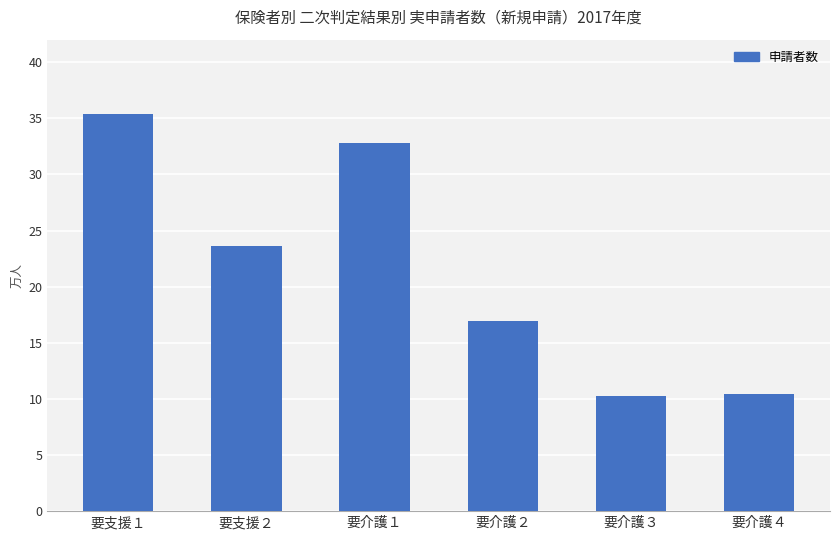

How many series are shown in this chart?

1